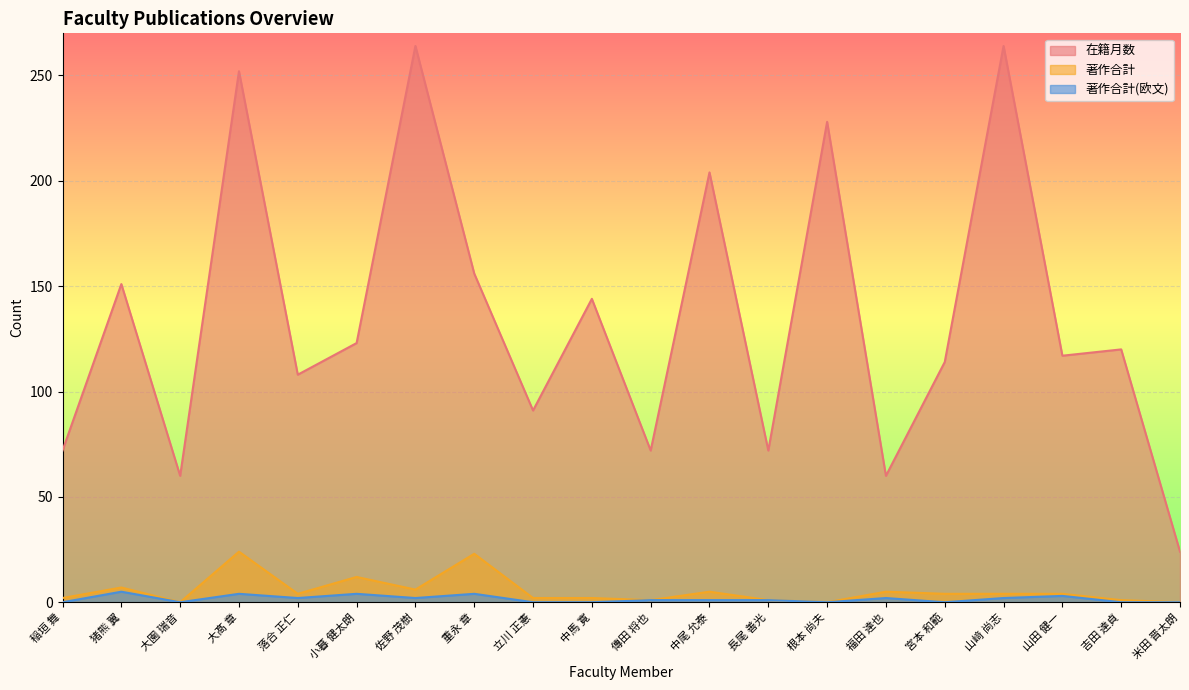

What is the label of the 2nd point from the right?

吉田 達貞